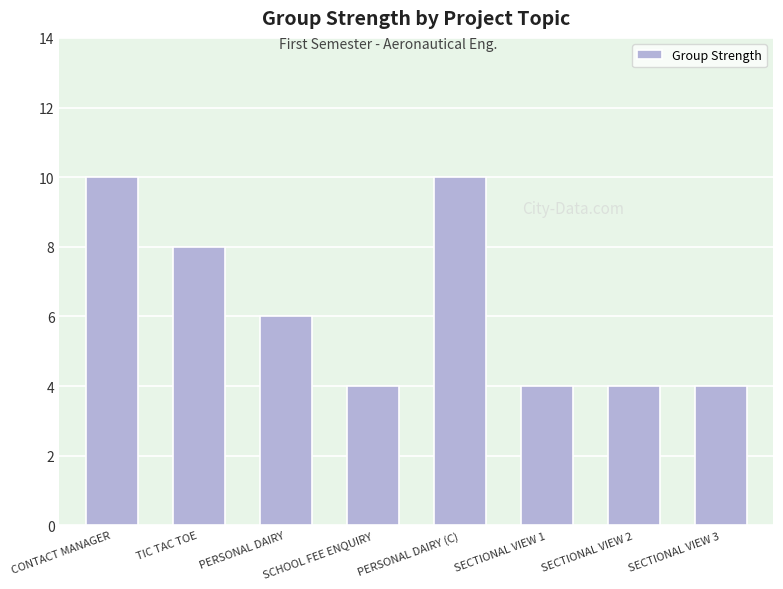

What is the value of the 6th bar from the left?

4